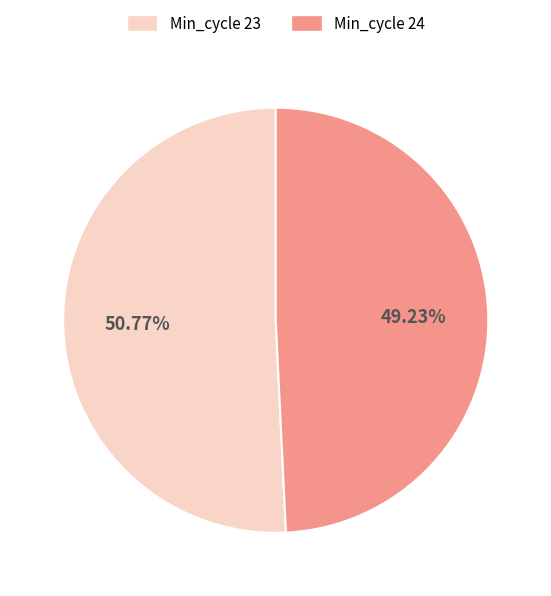

Count the number of slices in the pie.

2